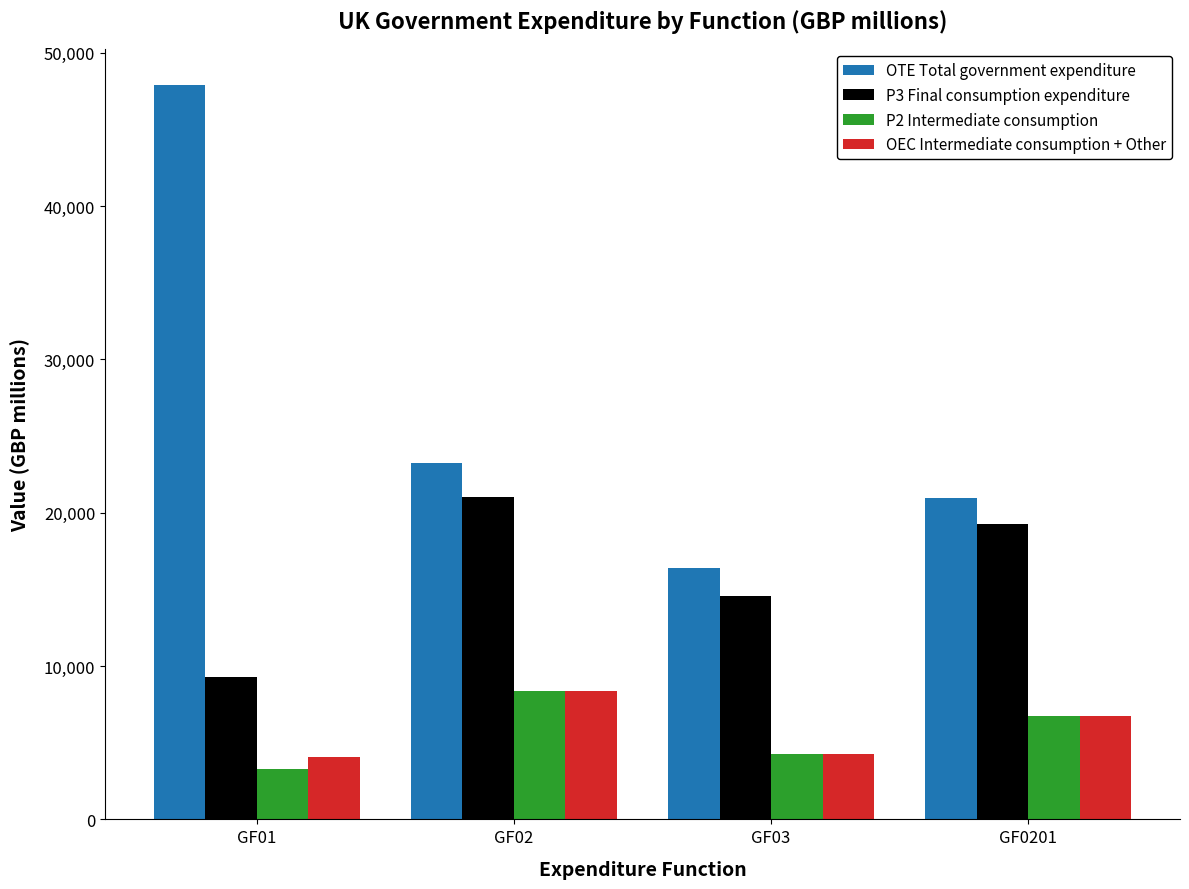

What is the approximate value of P3 Final consumption expenditure at GF03?

14583